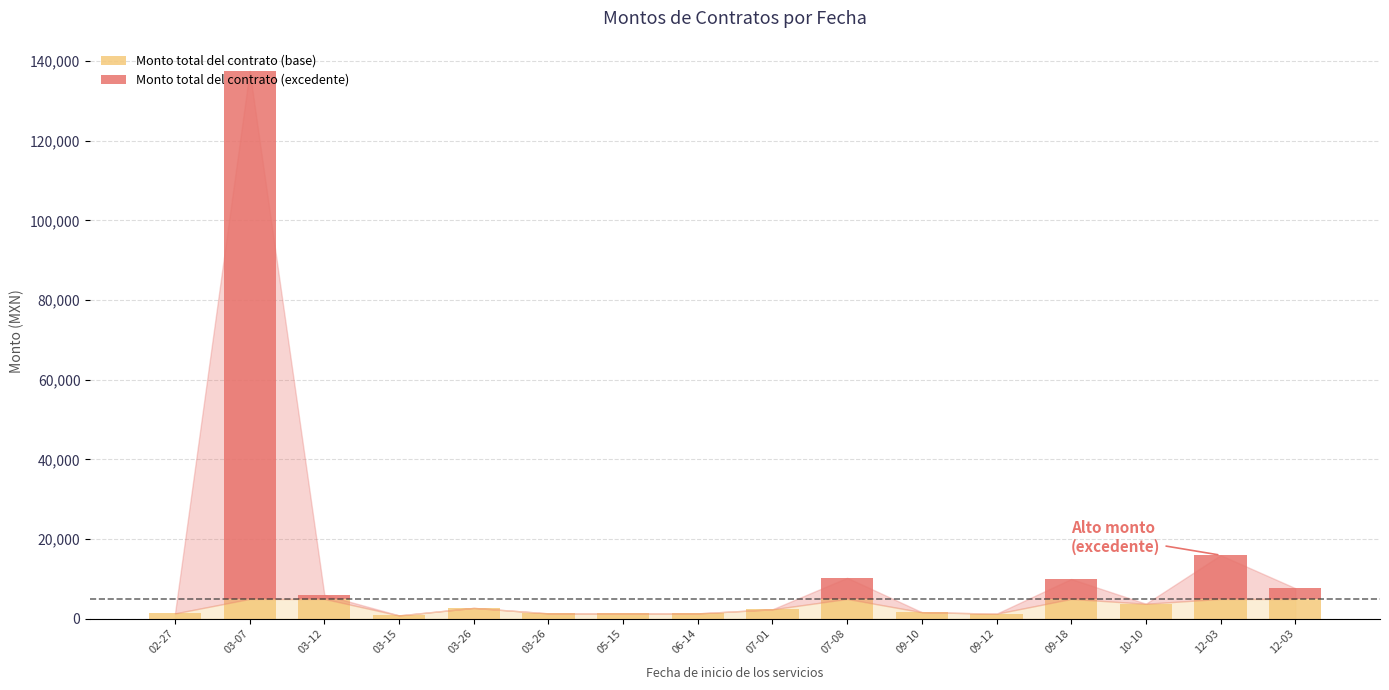

How many series are shown in this chart?

2